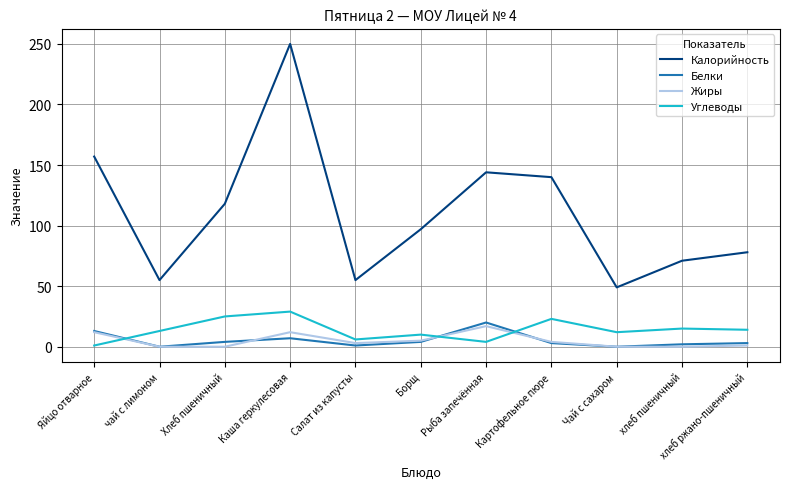

What is the difference between the highest and lowest values at Хлеб пшеничный?

118